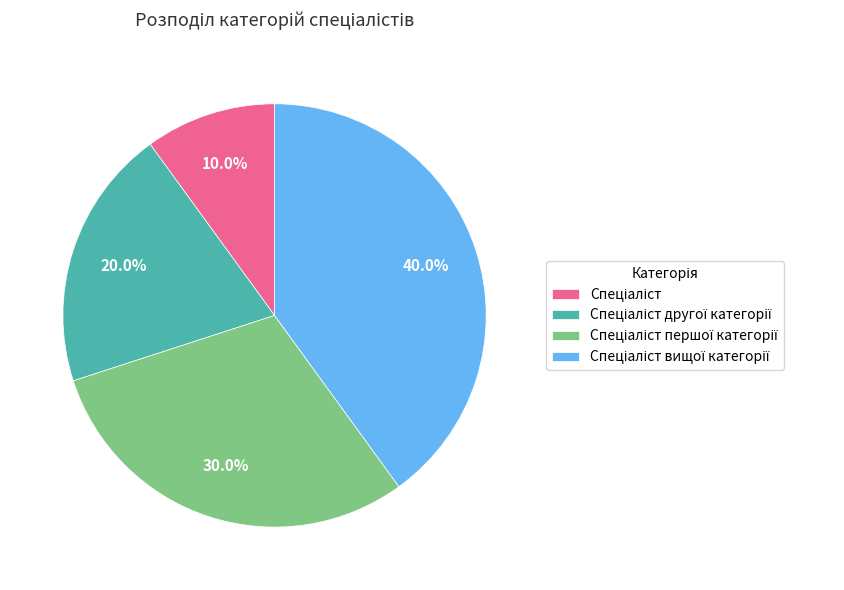

Is there a majority slice in this chart?

No